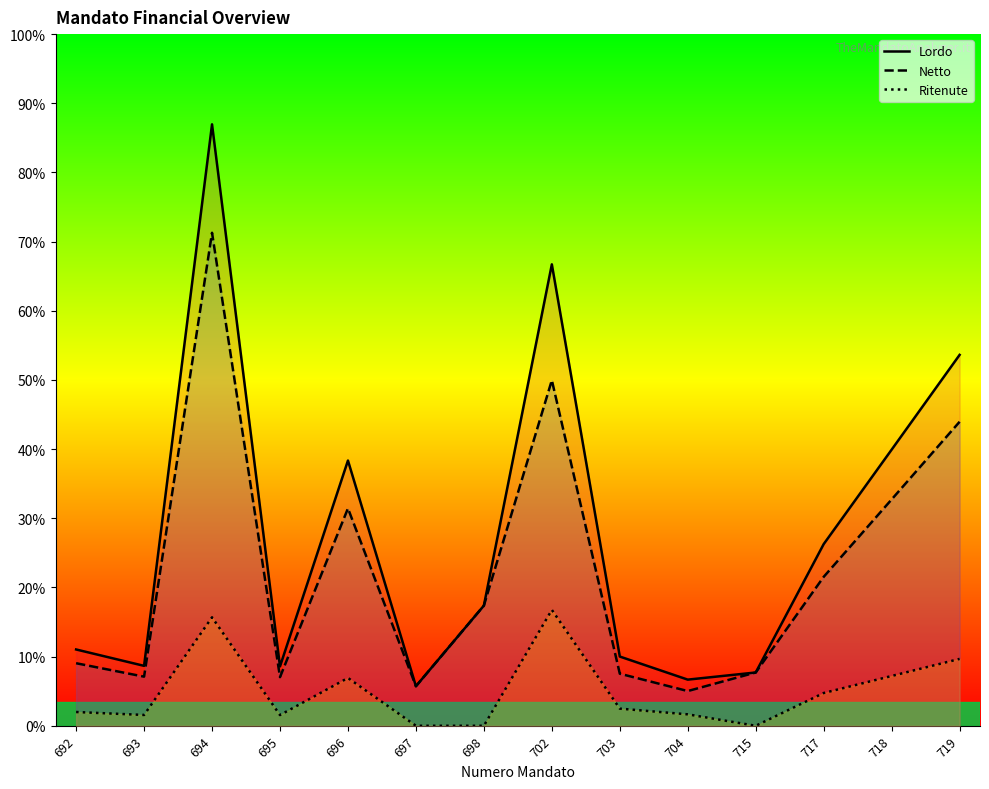

What are all the series names shown in the legend?

Lordo, Netto, Ritenute